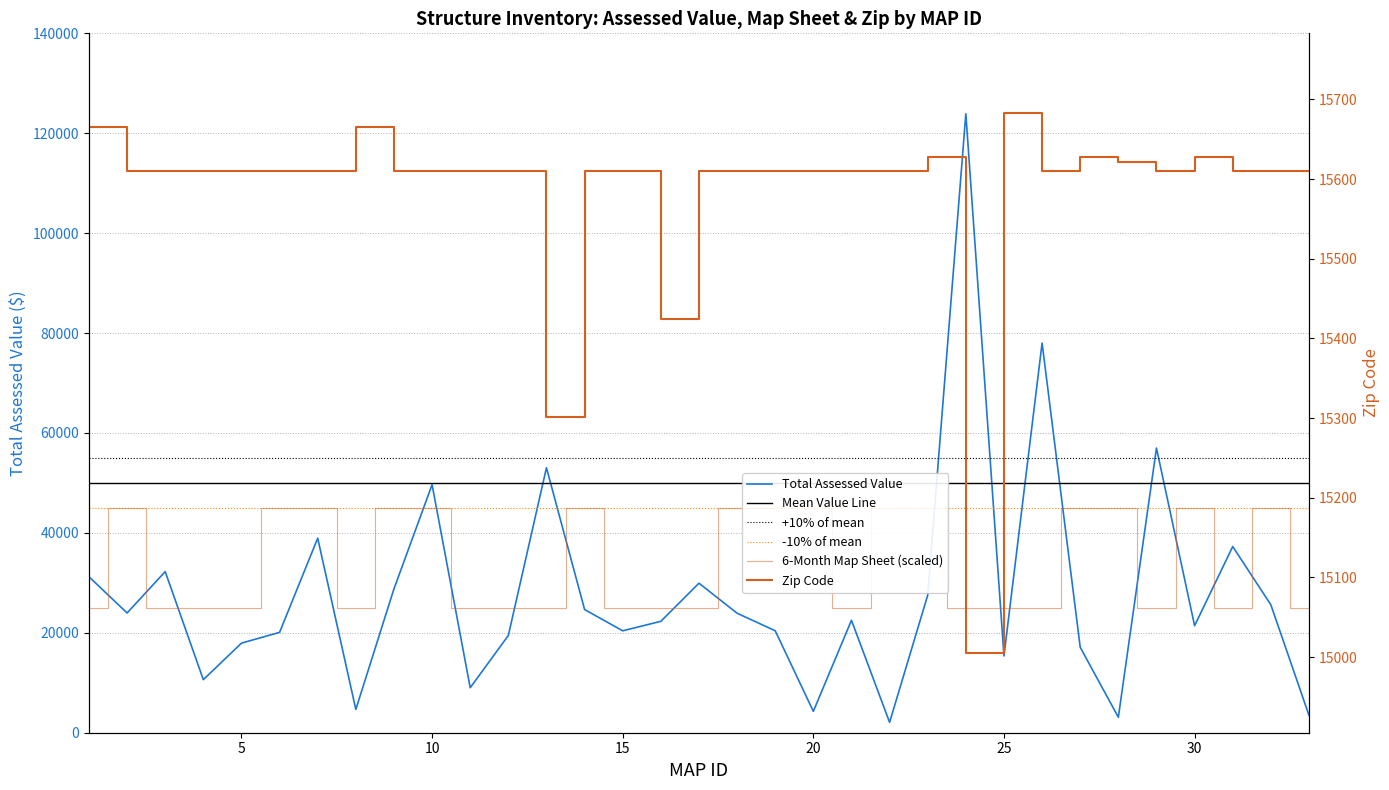

What is the spread (max minus min) of values at 11?

15990